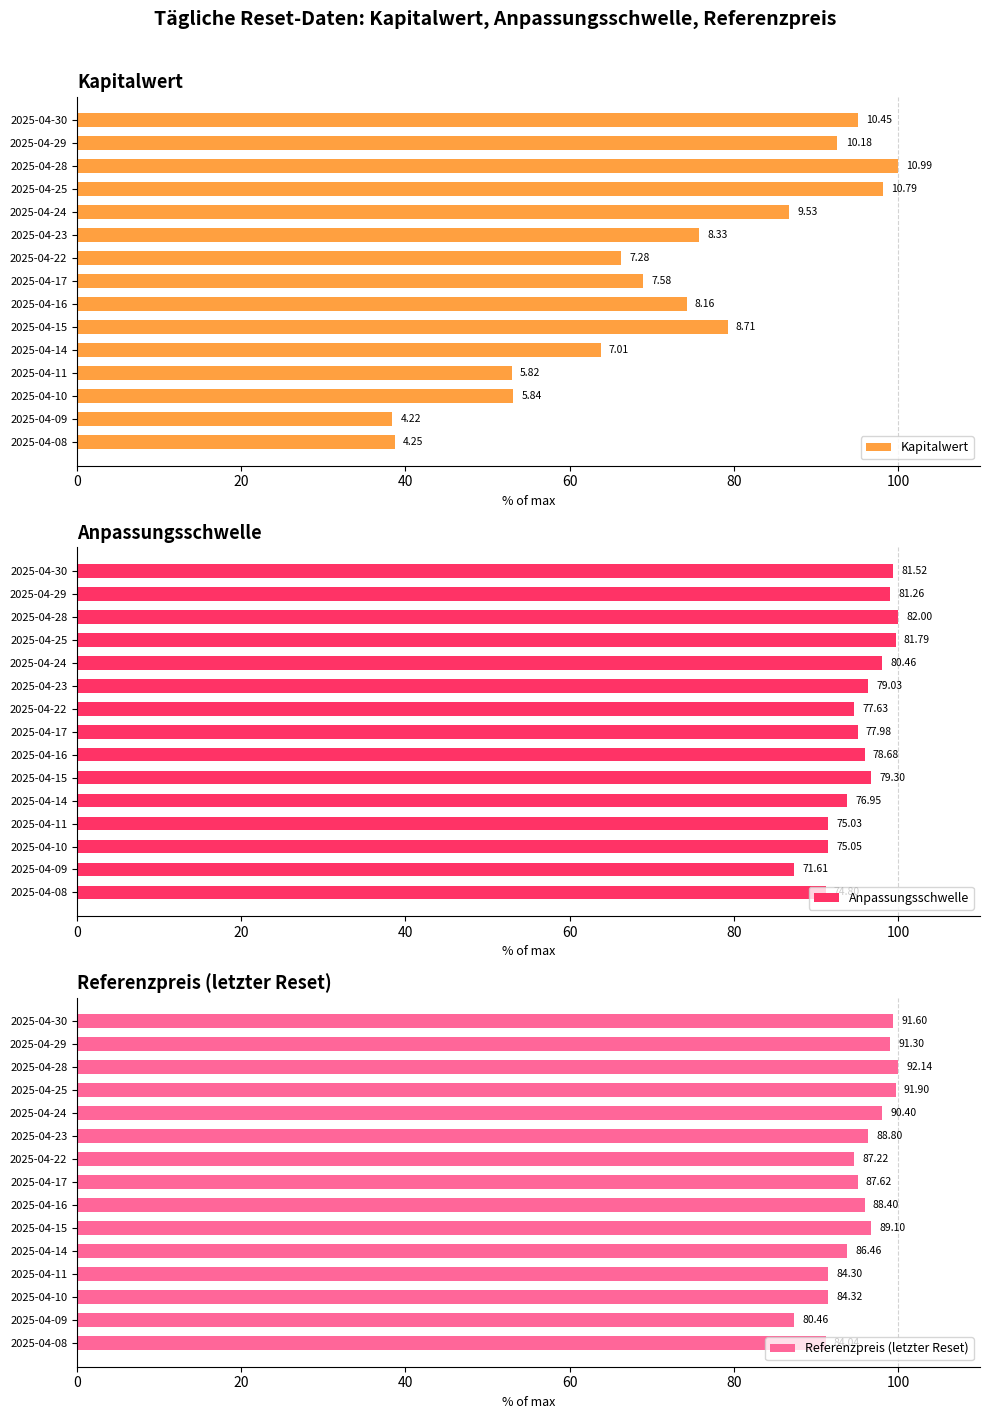

How many bars are there in total?

45